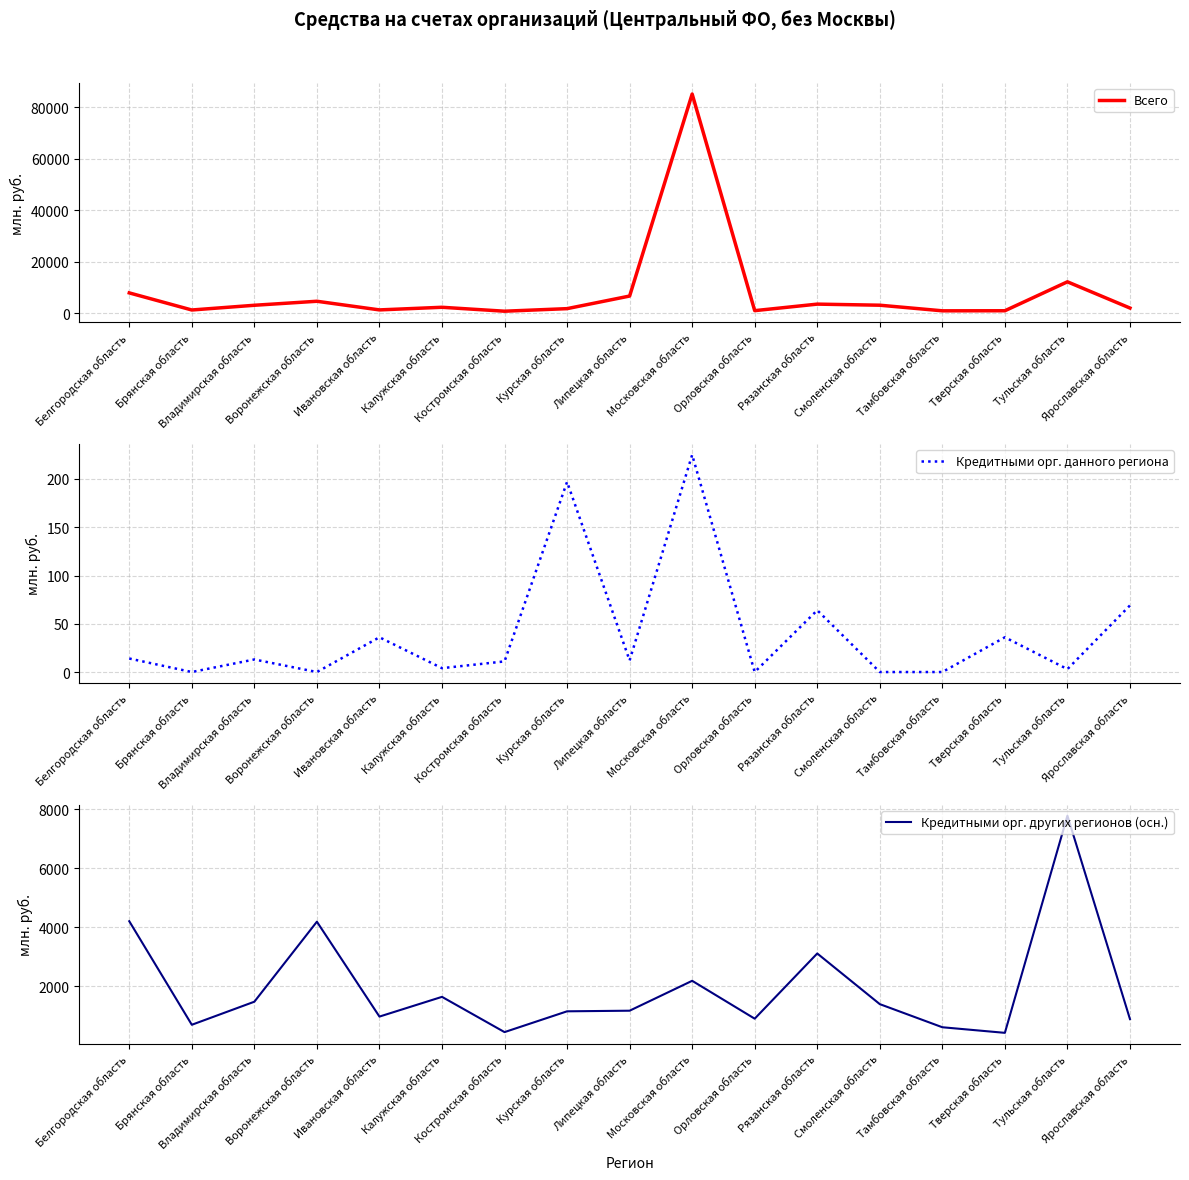

What is the maximum value for Кредитными орг. других регионов (осн.)?

7790